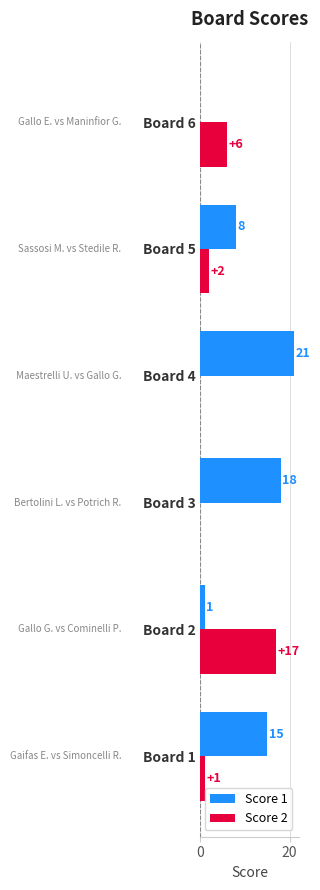

Is the value of Score 2 at Board 5 greater than the value of Score 1 at Board 4?

No